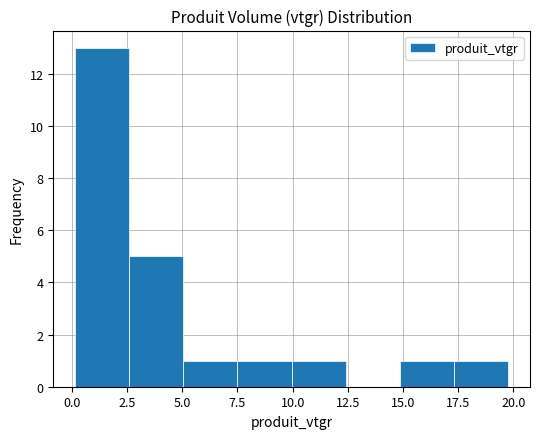

How tall is the bar that spans 0.0 to 2.5 on the x-axis? Neither the bar edges nor the heights are printed on the chart, so give them approximately, as read against the axes.

13